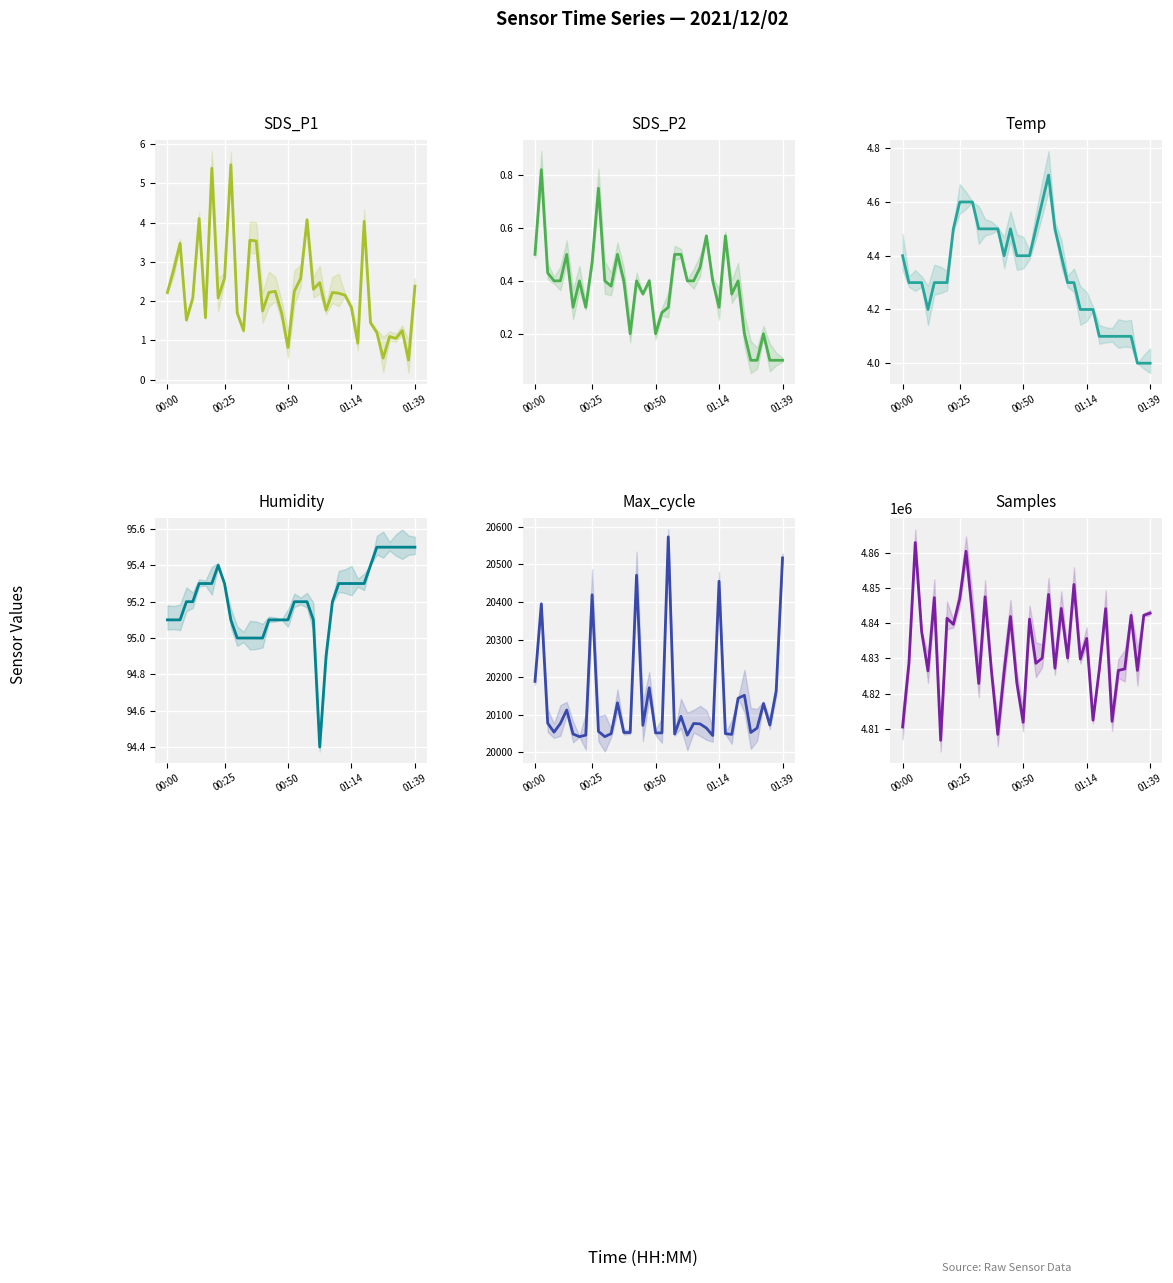

How many interior local valleys does the Samples series have?

13